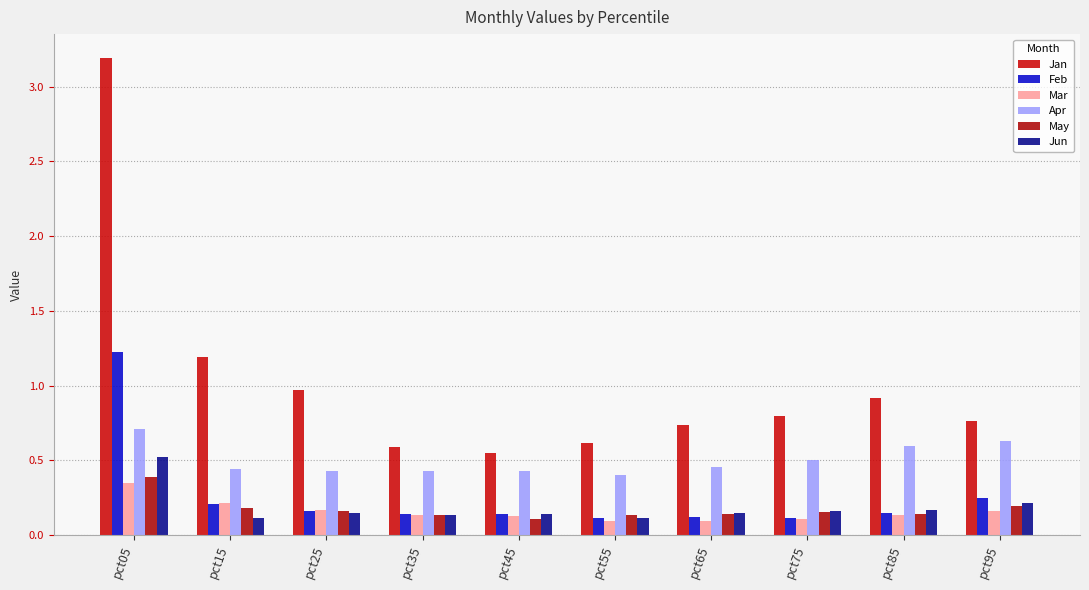

Reading left to right, what are all the values shown in this chart?

Jan: pct05=3.2	pct15=1.2	pct25=1.0	pct35=0.6	pct45=0.5	pct55=0.6	pct65=0.7	pct75=0.8	pct85=0.9	pct95=0.8
Feb: pct05=1.2	pct15=0.2	pct25=0.2	pct35=0.1	pct45=0.1	pct55=0.1	pct65=0.1	pct75=0.1	pct85=0.1	pct95=0.2
Mar: pct05=0.3	pct15=0.2	pct25=0.2	pct35=0.1	pct45=0.1	pct55=0.1	pct65=0.1	pct75=0.1	pct85=0.1	pct95=0.2
Apr: pct05=0.7	pct15=0.4	pct25=0.4	pct35=0.4	pct45=0.4	pct55=0.4	pct65=0.5	pct75=0.5	pct85=0.6	pct95=0.6
May: pct05=0.4	pct15=0.2	pct25=0.2	pct35=0.1	pct45=0.1	pct55=0.1	pct65=0.1	pct75=0.2	pct85=0.1	pct95=0.2
Jun: pct05=0.5	pct15=0.1	pct25=0.1	pct35=0.1	pct45=0.1	pct55=0.1	pct65=0.1	pct75=0.2	pct85=0.2	pct95=0.2